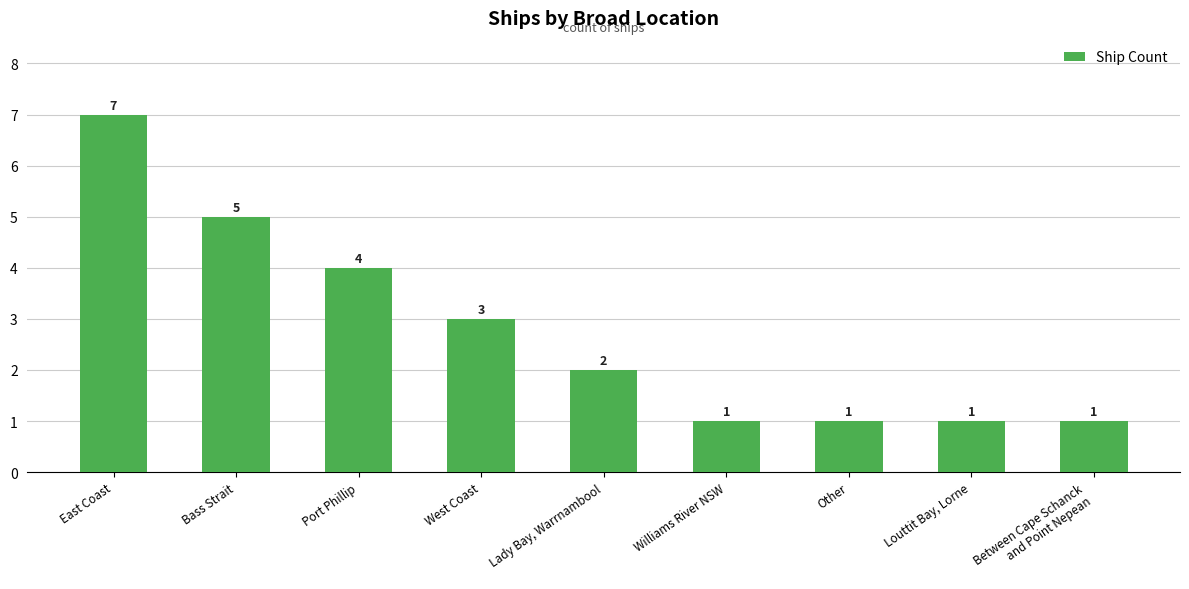

What is the greatest value displayed?

7